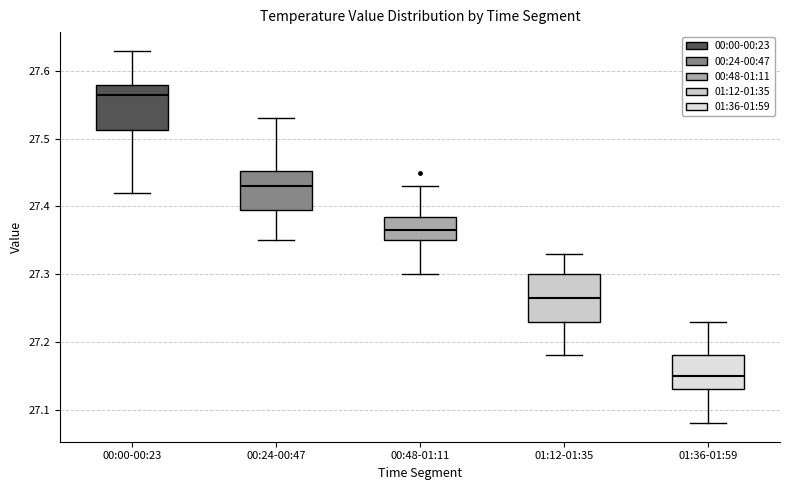

Which box has the highest median line?

00:00-00:23